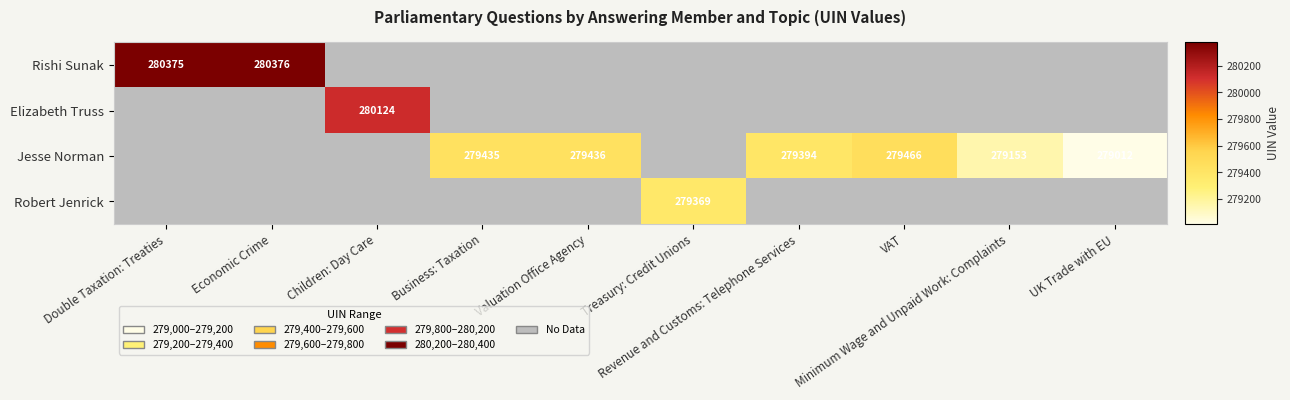

How many values in Jesse Norman are above zero?

6